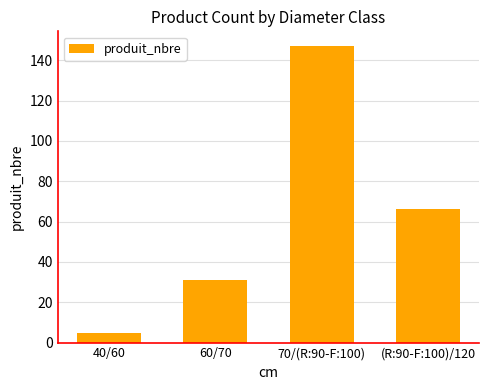

Approximately how many times larger is the value at 70/(R:90-F:100) compared to 40/60?

29.4